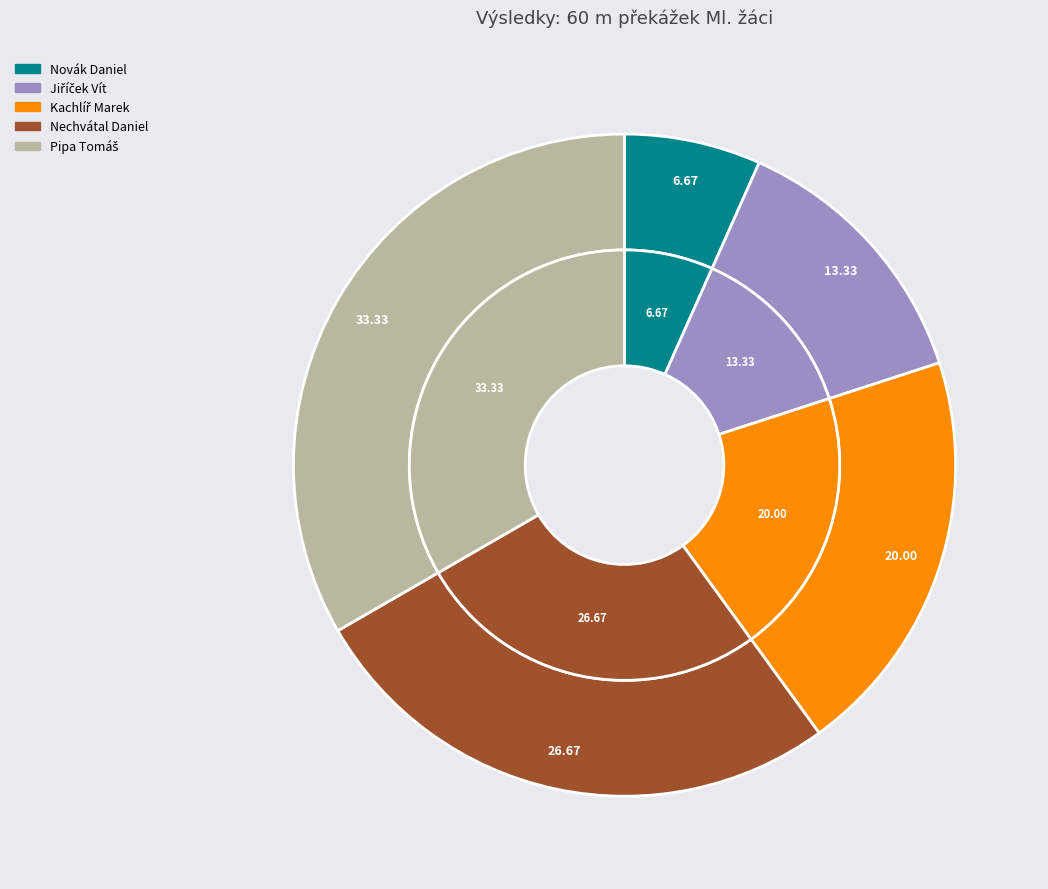

Is Kachlíř Marek the majority of the pie?

No